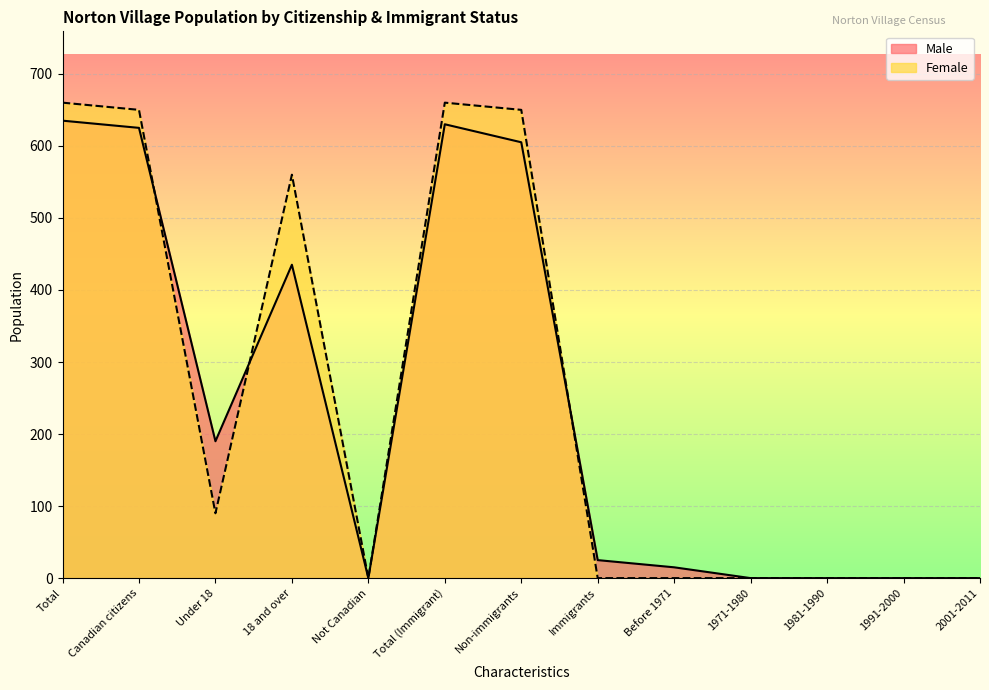

Does the chart display data point markers on the line(s)?

No